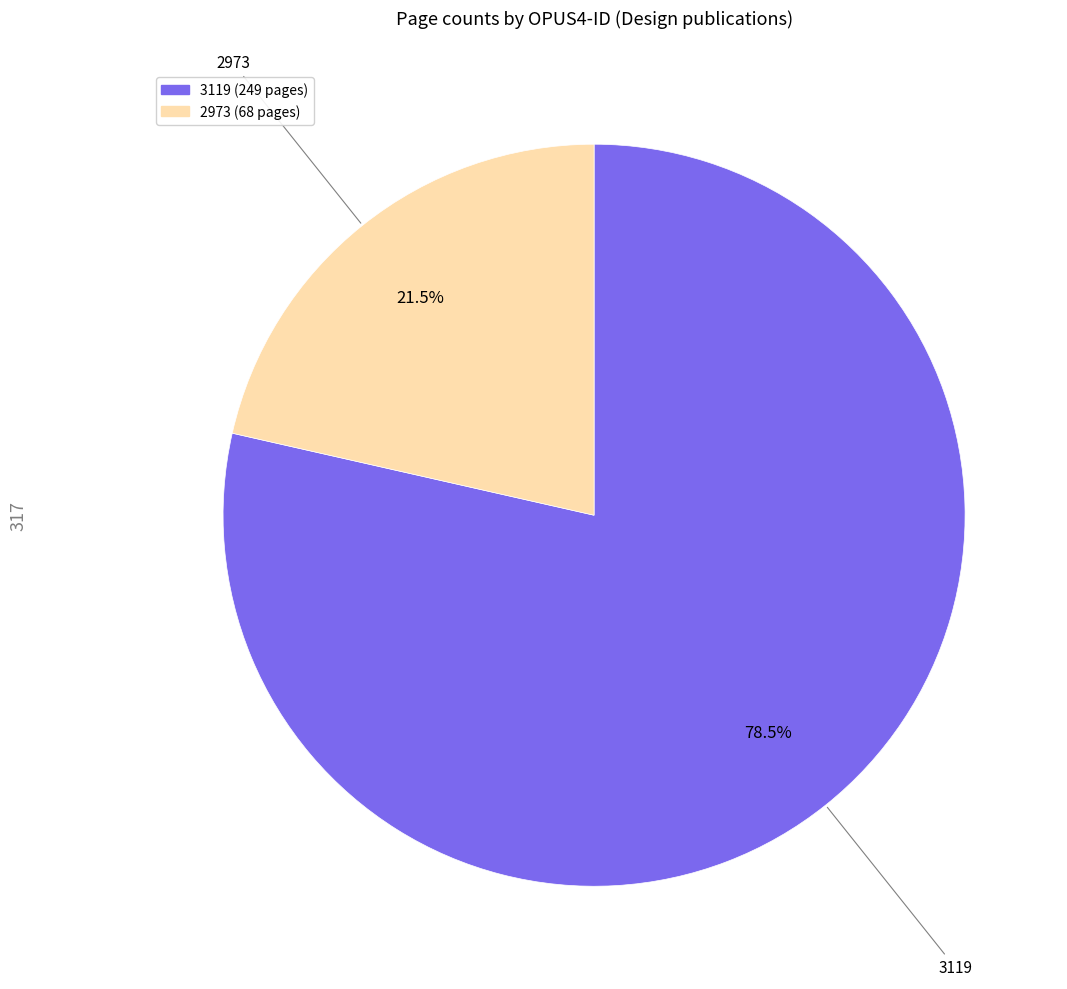

Which category has the smallest portion of the pie?

2973